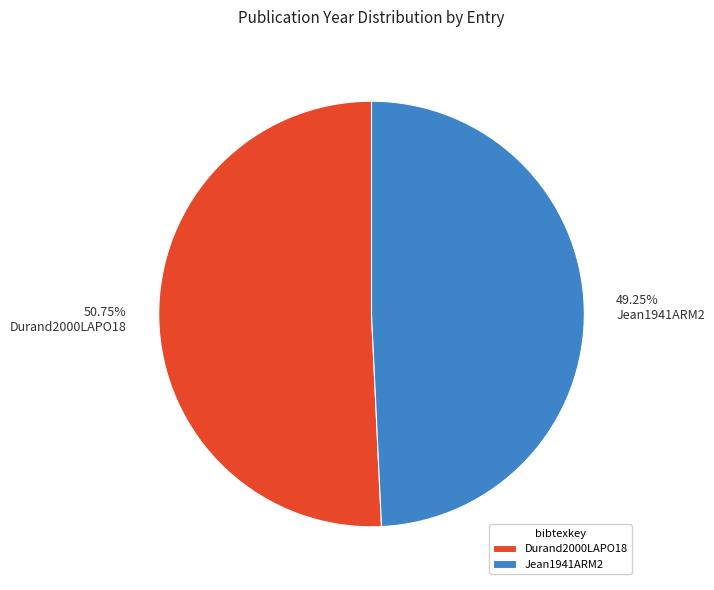

True or false: Jean1941ARM2 accounts for 39% of the total.

False